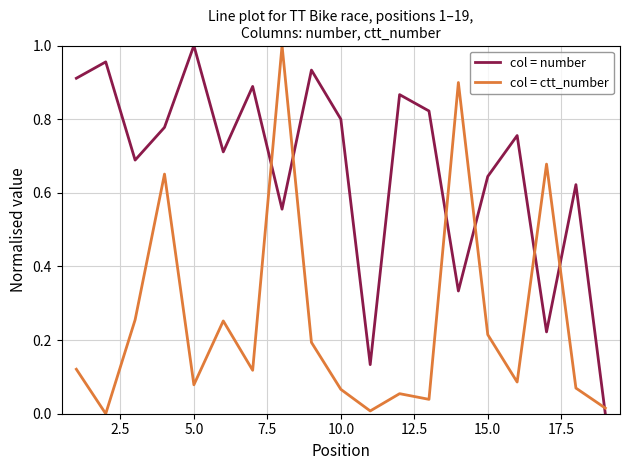

True or false: col = ctt_number and col = number intersect in this chart.

True